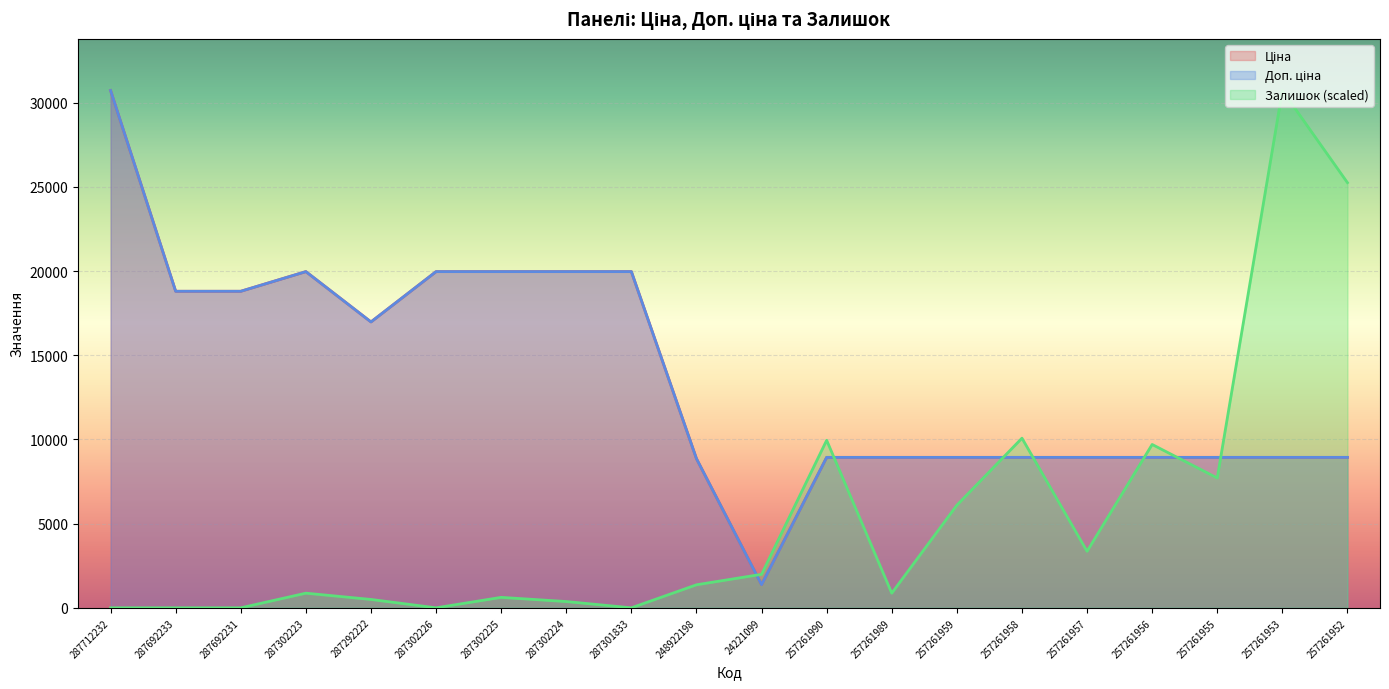

The value of Залишок at 257261989 is 457.2. True or false?

False